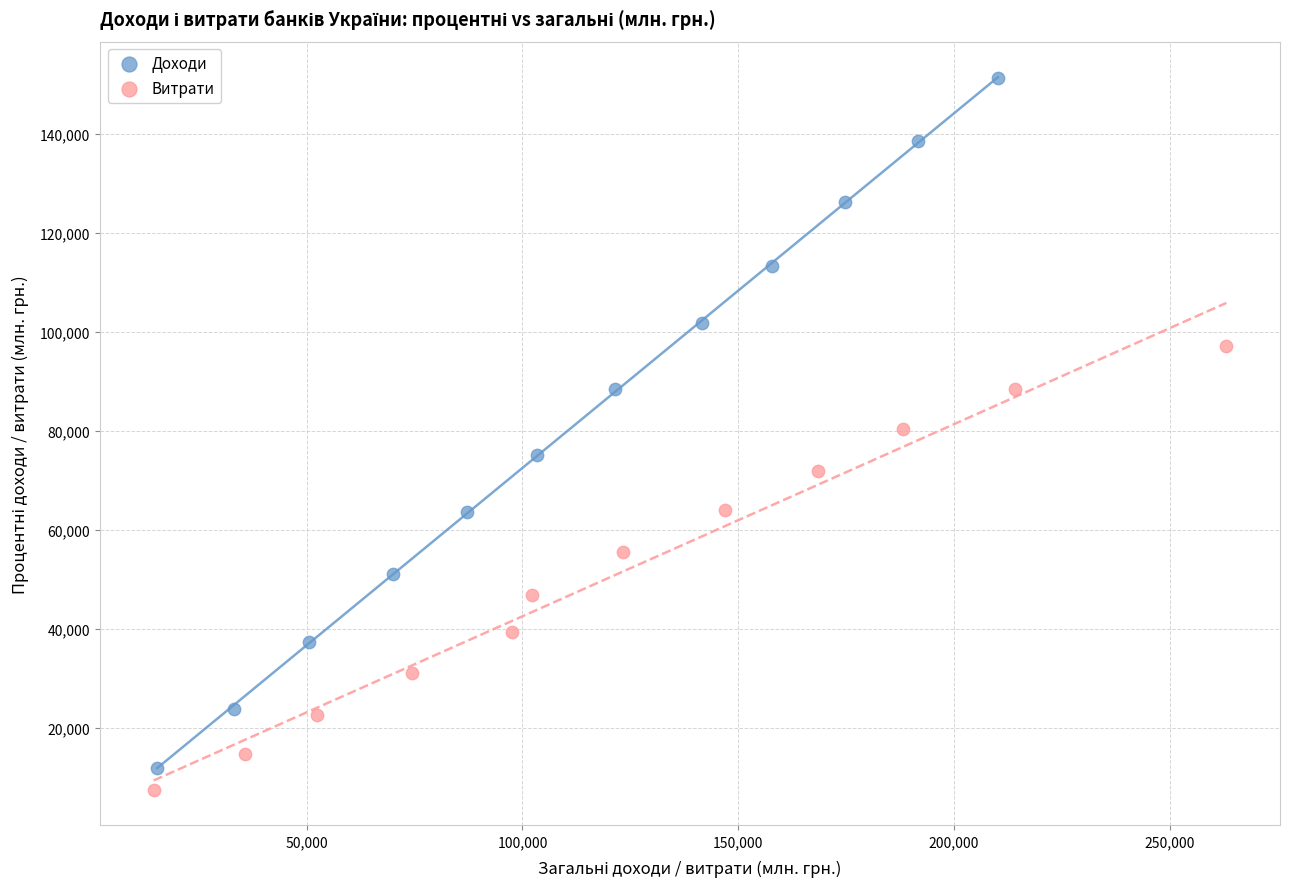

Which series has the largest Y range (max minus min)?

Доходи